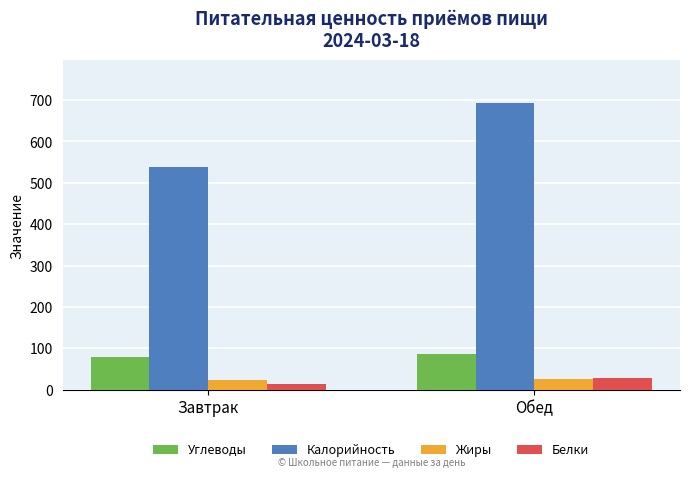

How many categories are shown in the chart?

2